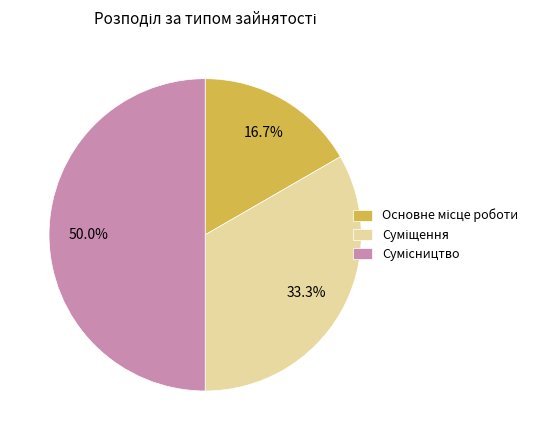

Combined, what portion of the pie is Основне місце роботи and Сумісництво?

66.7%